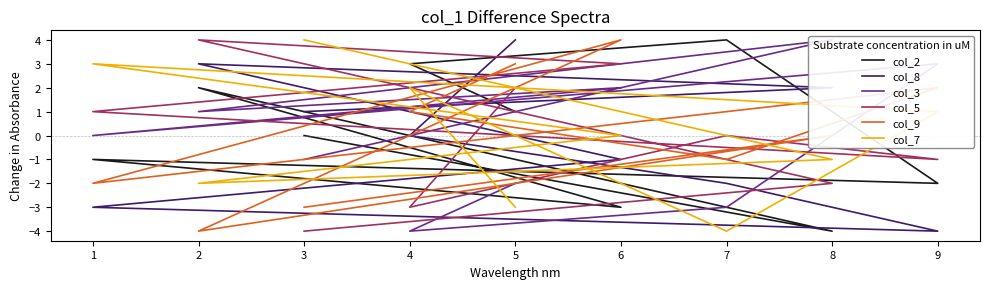

In col_7, how many points are higher than both neighbors (excluding endpoints)?

2